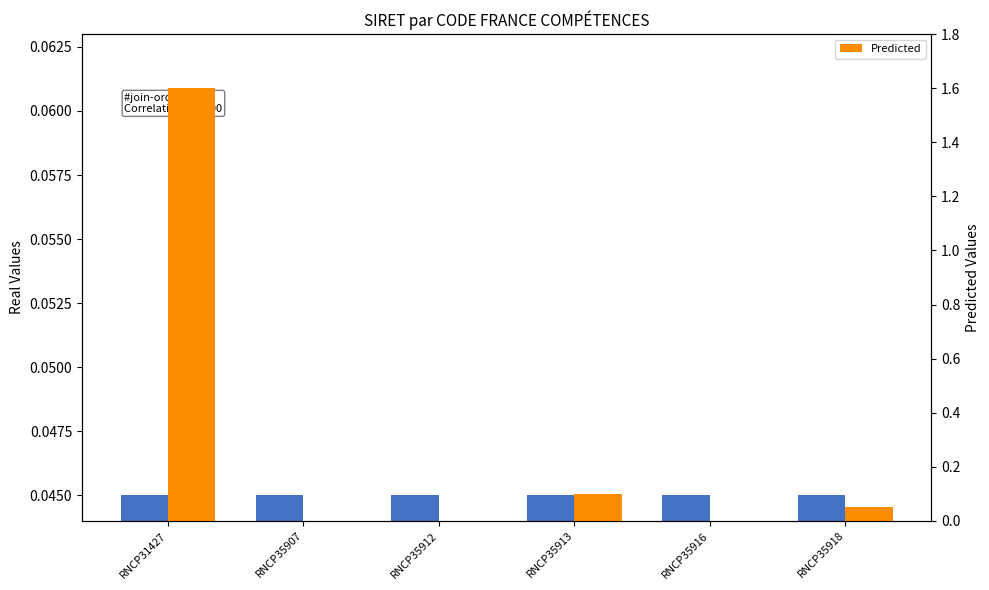

How many bars are there in total?

12